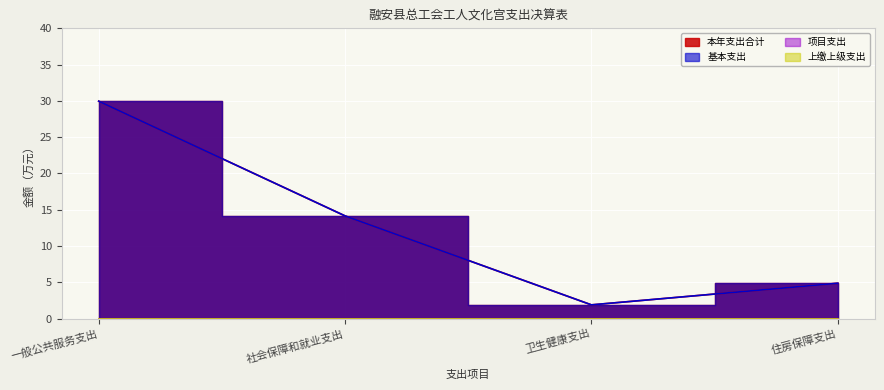

At which label does 本年支出合计 first exceed 14?

一般公共服务支出